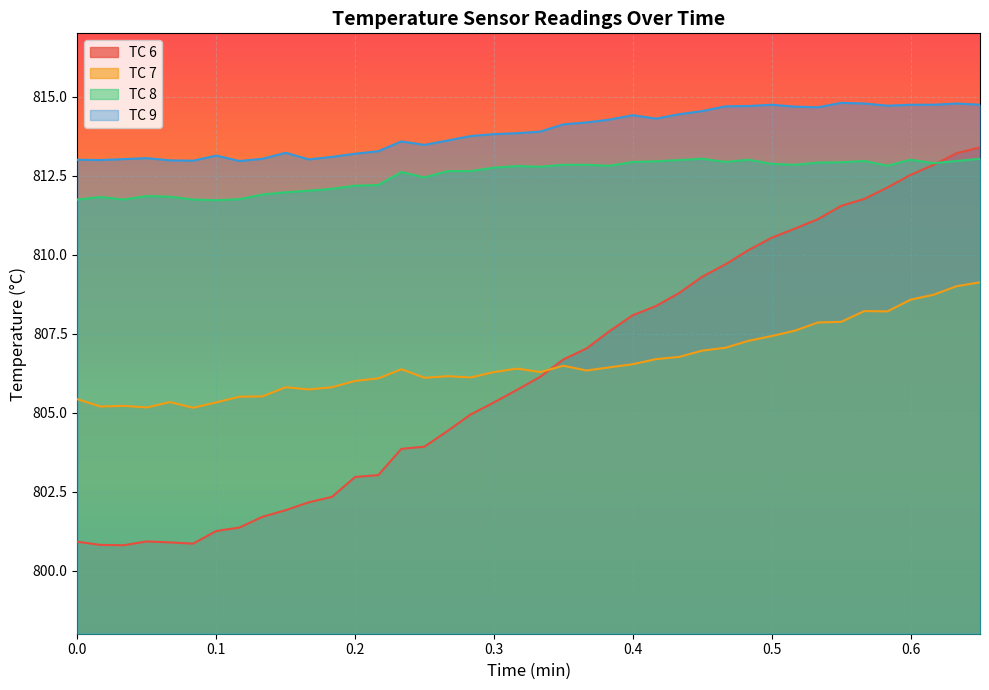

What is the value of the TC 6 point at the 39th from the left?

813.2